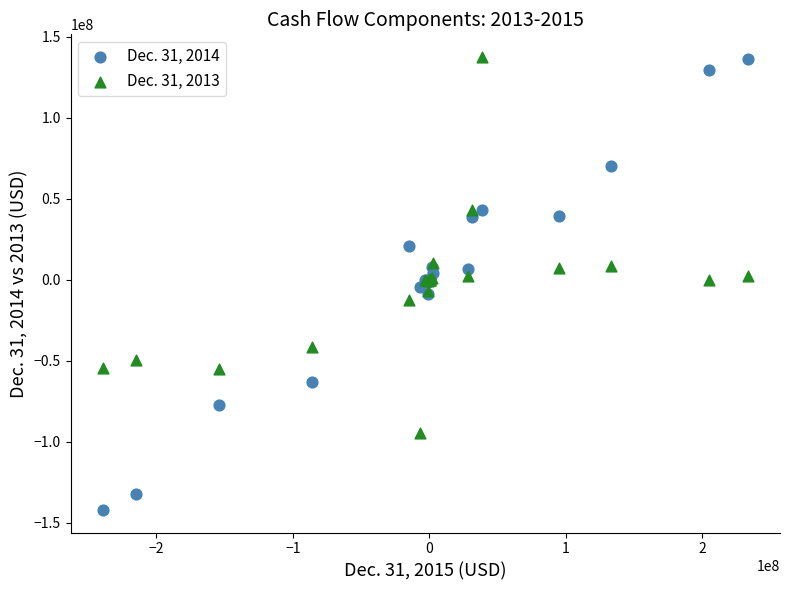

What is the X range (max minus min) for the scatter plot?

472645000